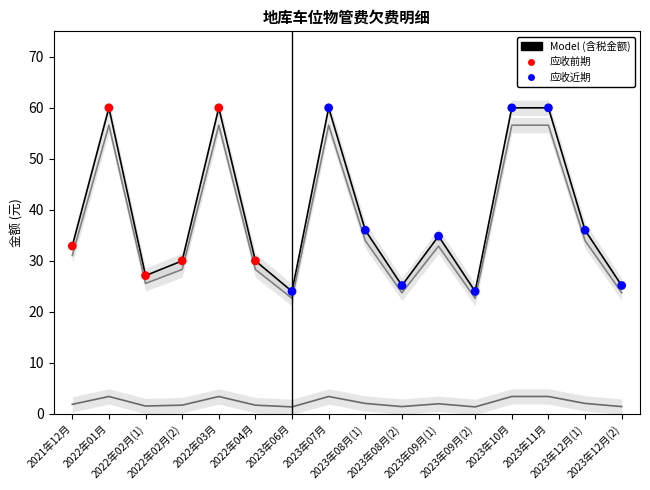

What is the total value across all series at 2021年12月?

65.8